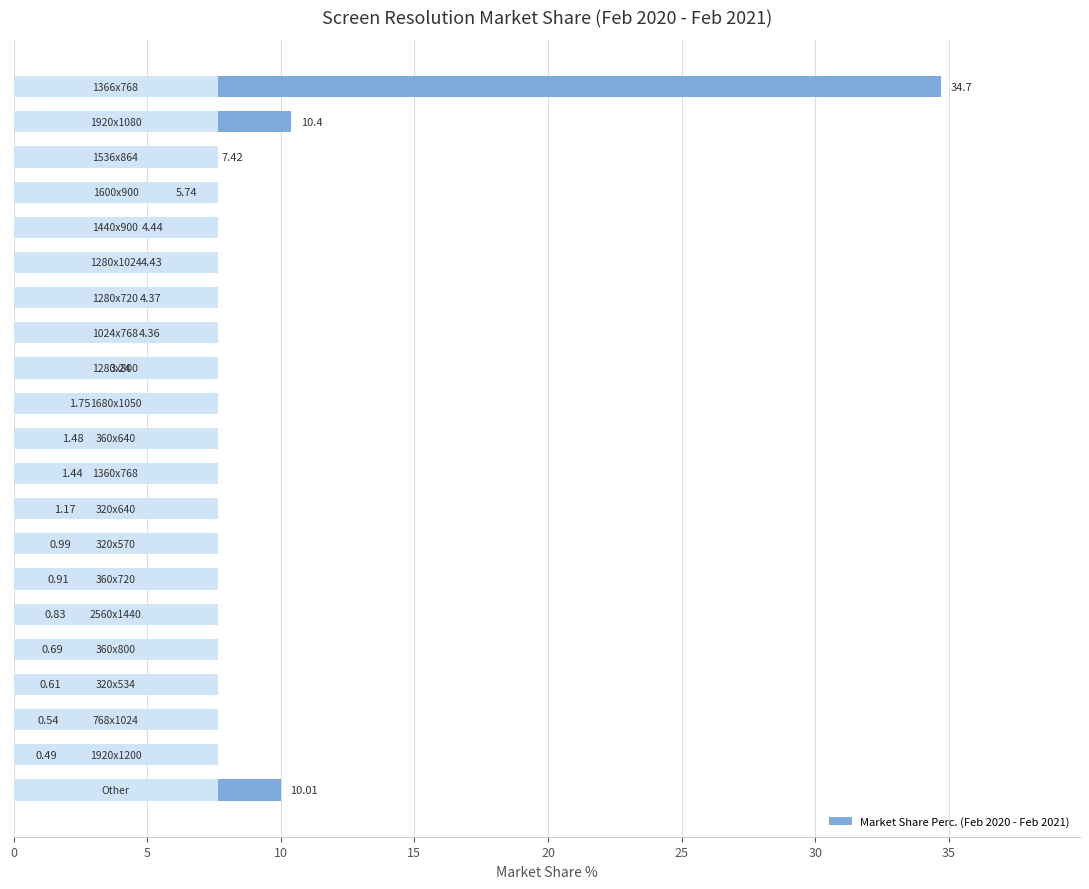

Reading left to right, transcribe all the data shown in this chart.

34.7	10.4	7.4	5.7	4.4	4.4	4.4	4.4	3.2	1.8	1.5	1.4	1.2	1.0	0.9	0.8	0.7	0.6	0.5	0.5	10.0